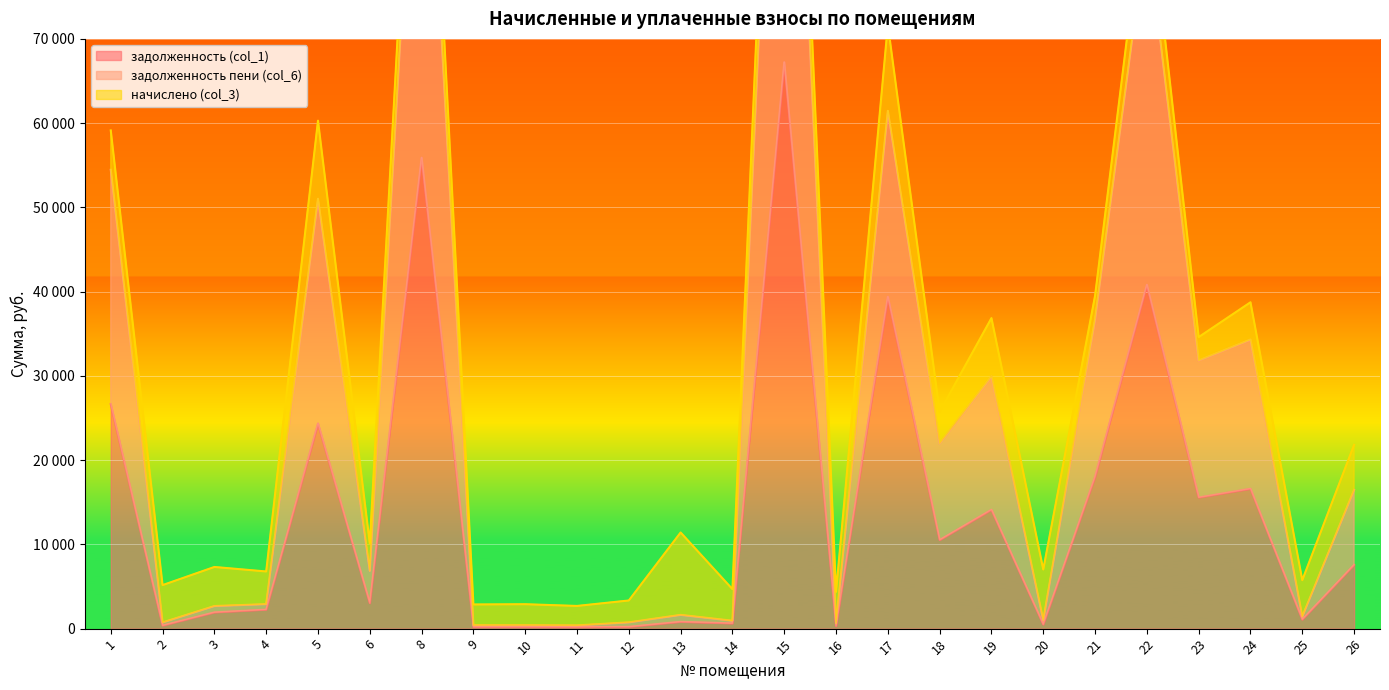

At which category does the chart reach its peak across all series?

15